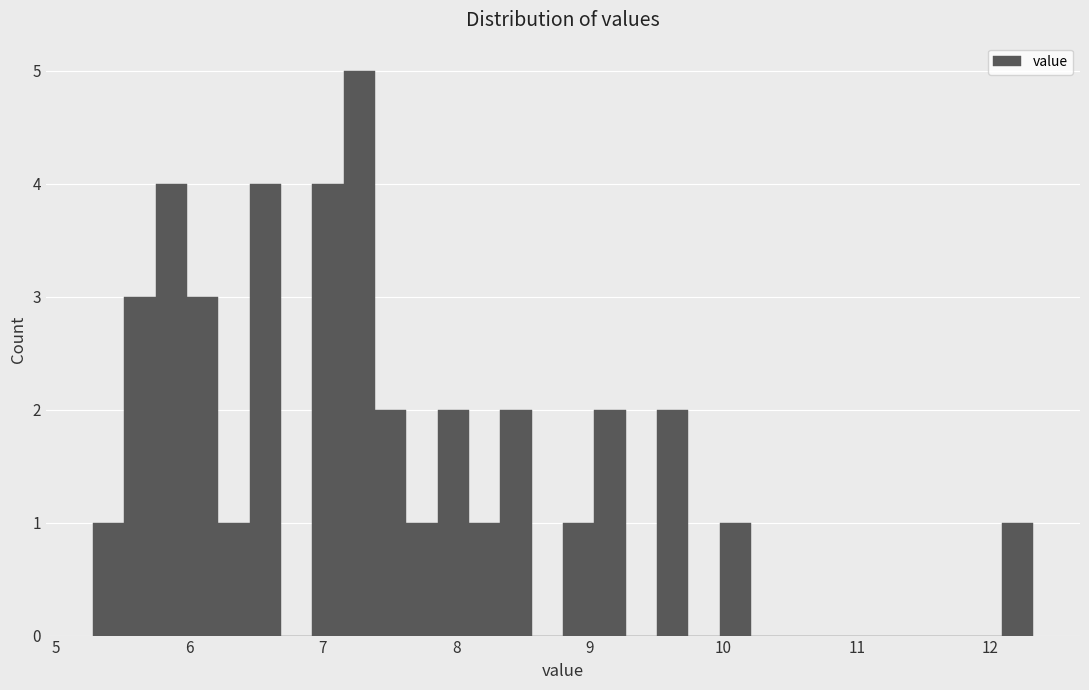

Around what value on the x-axis is the tallest bar? Give the approximate position of its centre, as read against the axis.

7.3